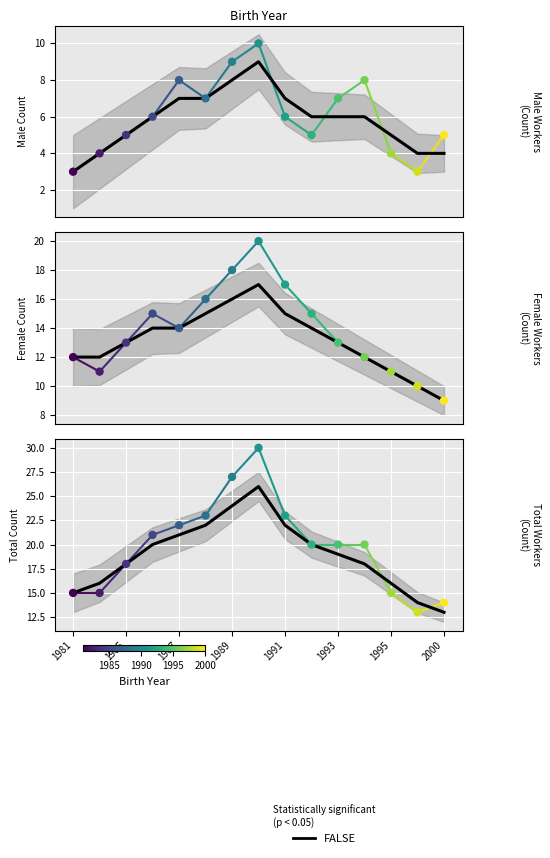

Is the value of Female at 1989 greater than the value of Male at 1999?

Yes